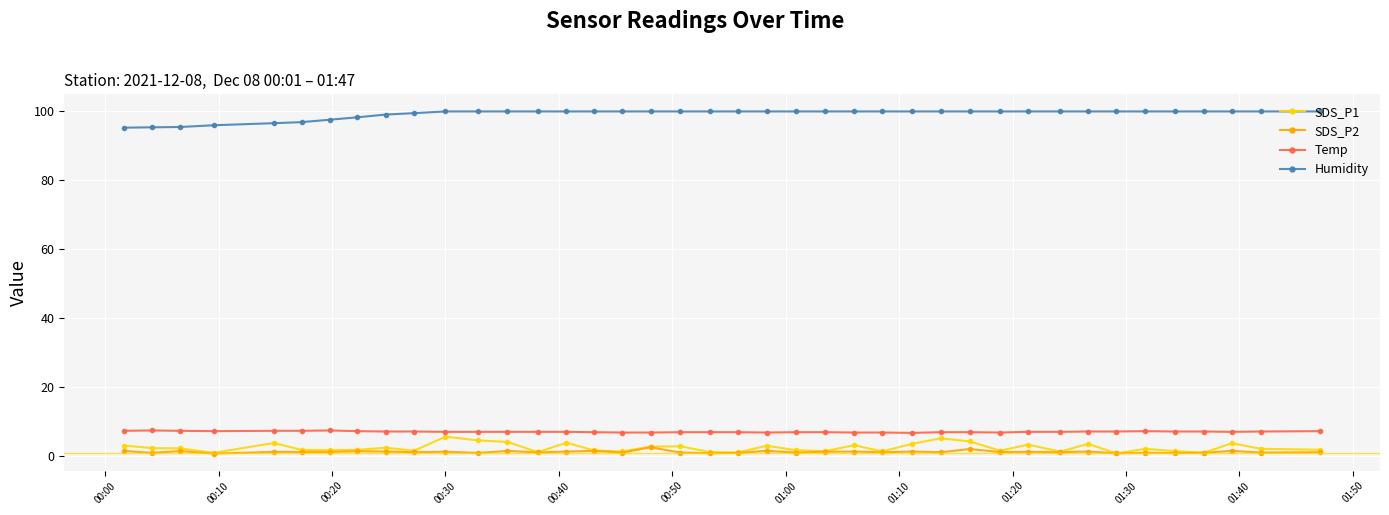

At how many categories does at least one series exceed 48?

40